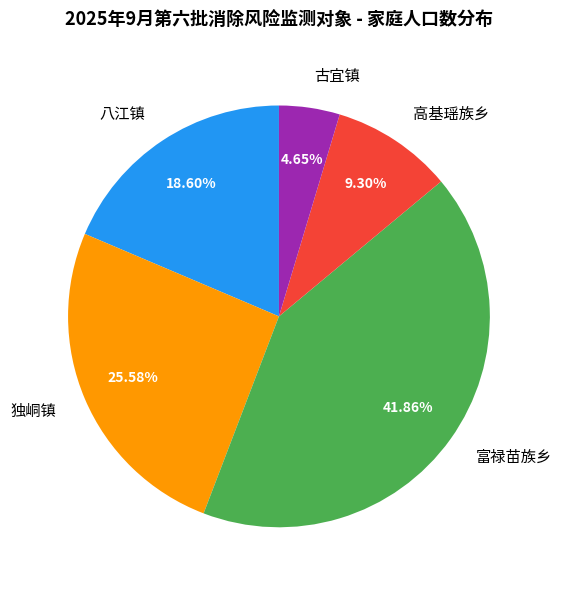

To the nearest percent, what percentage of the pie is 富禄苗族乡?

42%